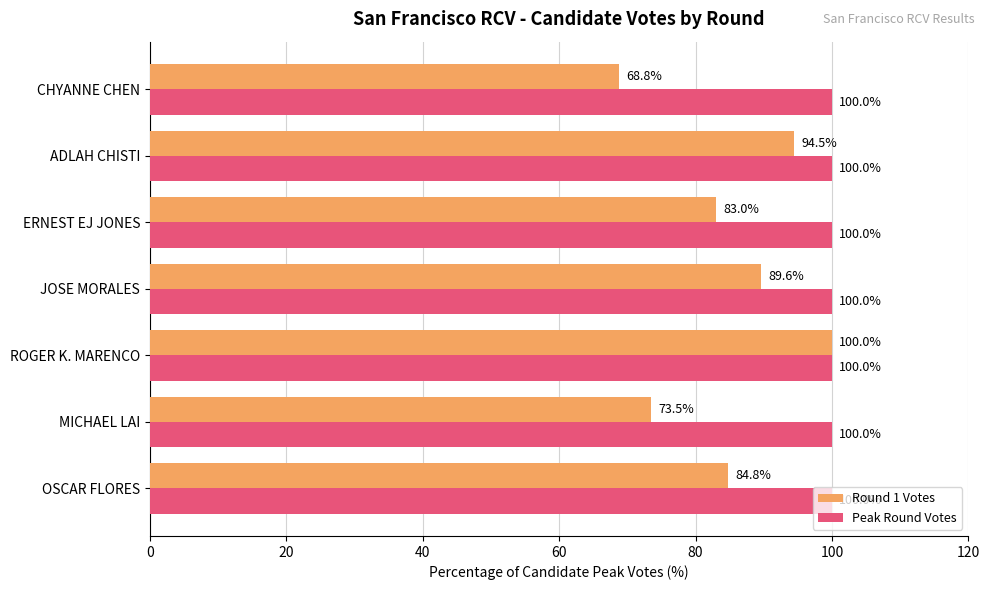

What is the sum of the Round 1 Votes values at JOSE MORALES and ADLAH CHISTI?

184.1